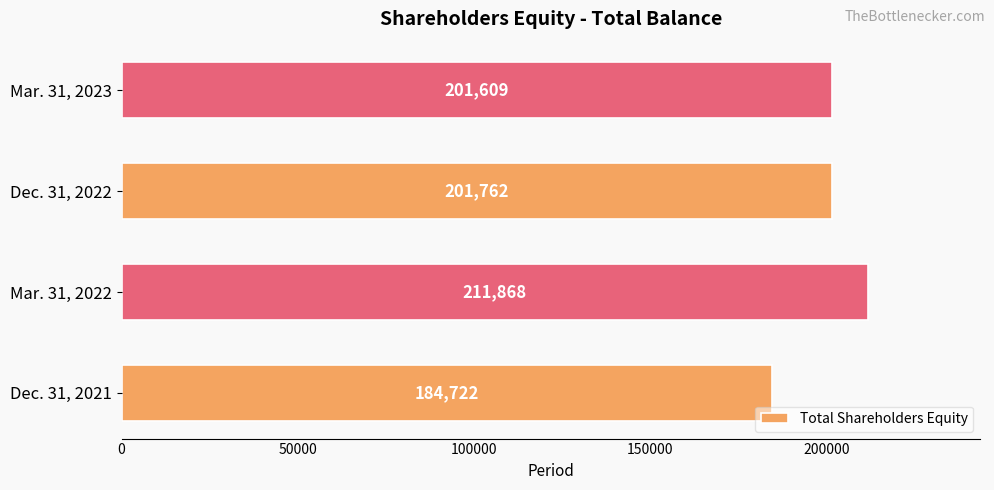

List the labels in order of value, smallest first.

Dec. 31, 2021, Mar. 31, 2023, Dec. 31, 2022, Mar. 31, 2022